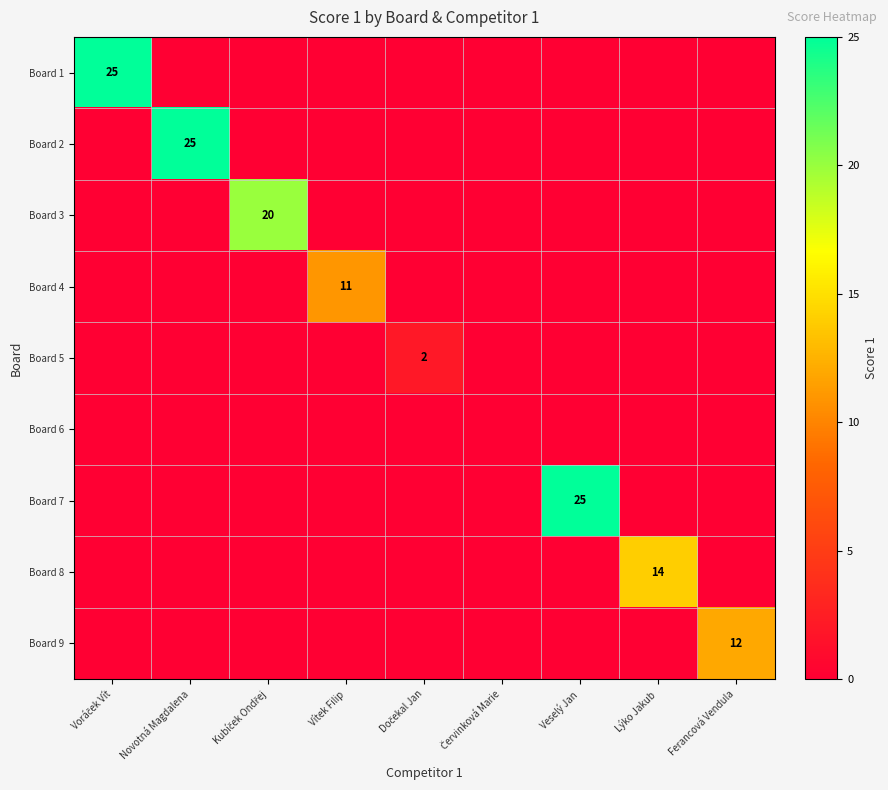

At which label does Board 7 reach its minimum?

Voráček Vít